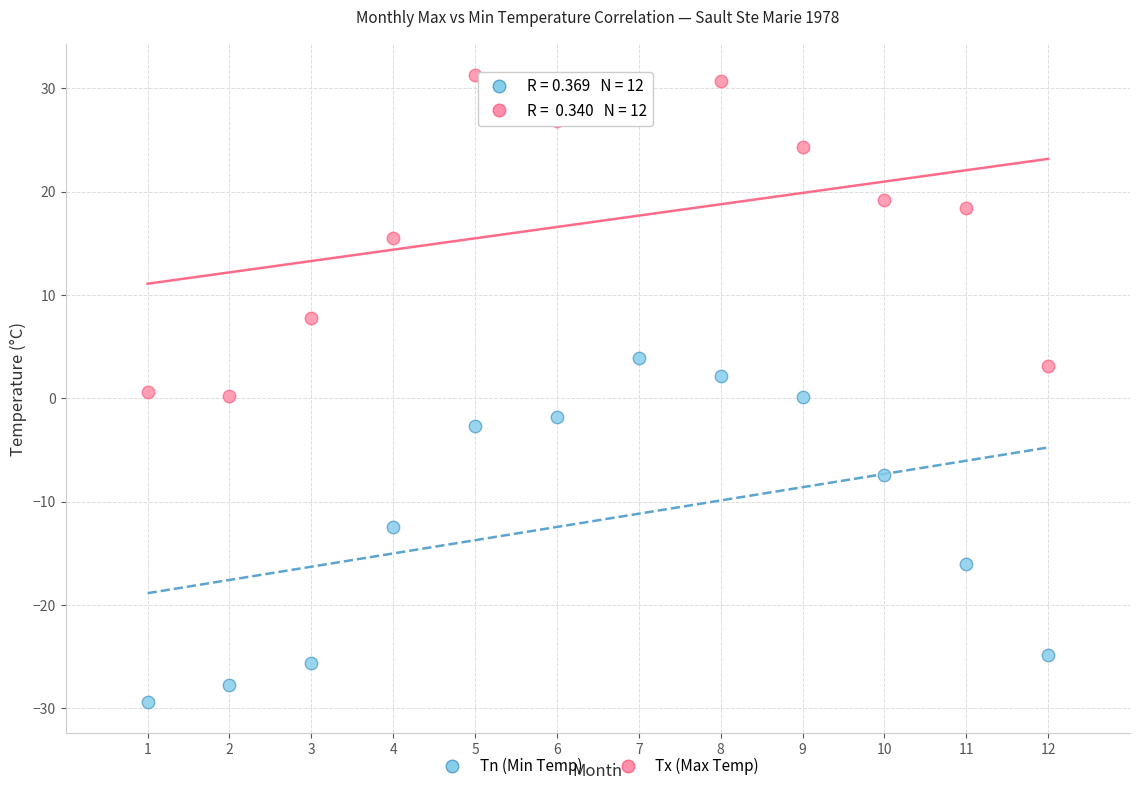

Across all data points, what is the range of X values (max minus min)?

11.0